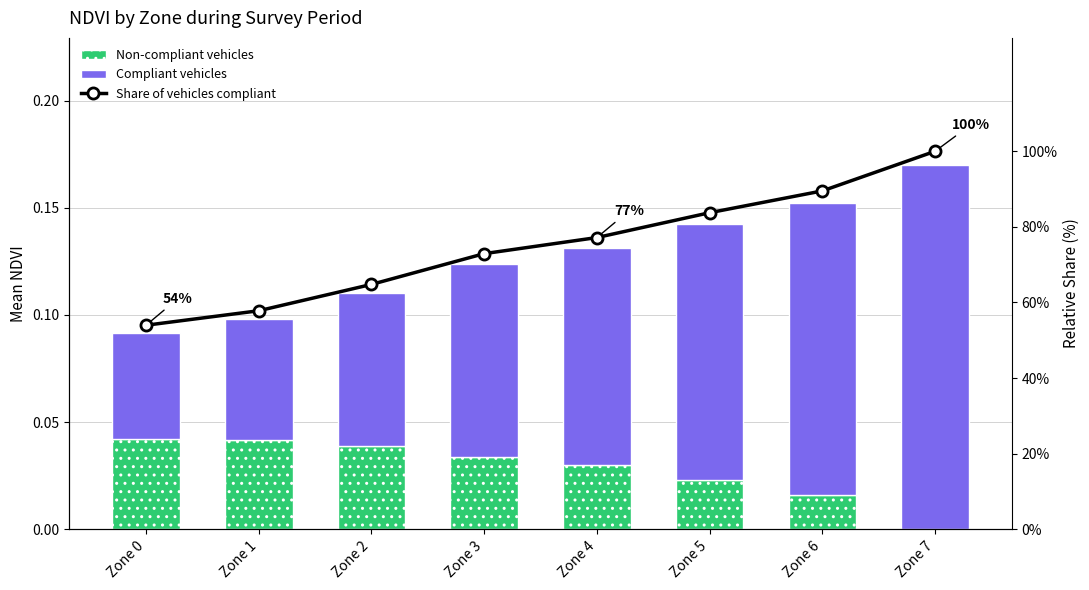

Where is Compliant vehicles nearest to the value 0?

Zone 0